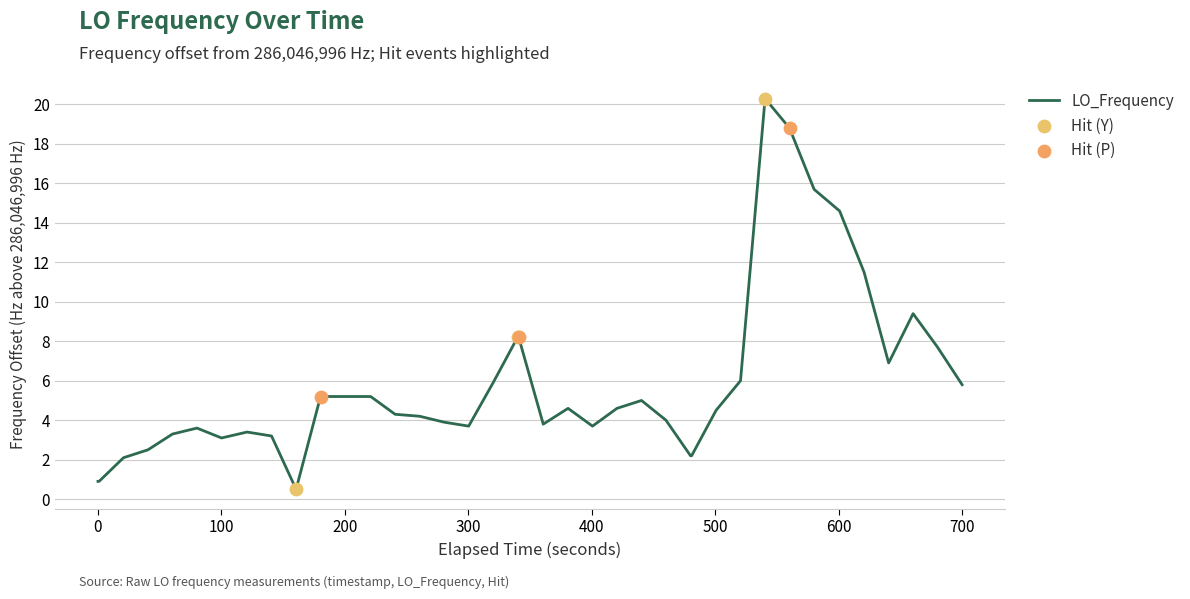

What is the difference between the maximum and minimum values?

19.8